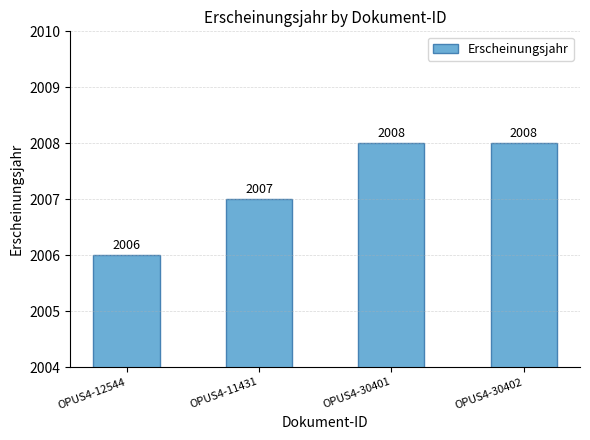

Is it true that the value at OPUS4-30402 is 3059?

False